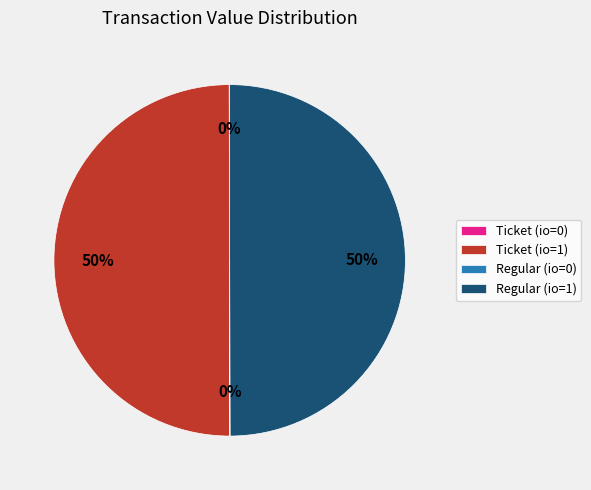

The Regular (io=1) slice represents 50% of the pie. True or false?

True